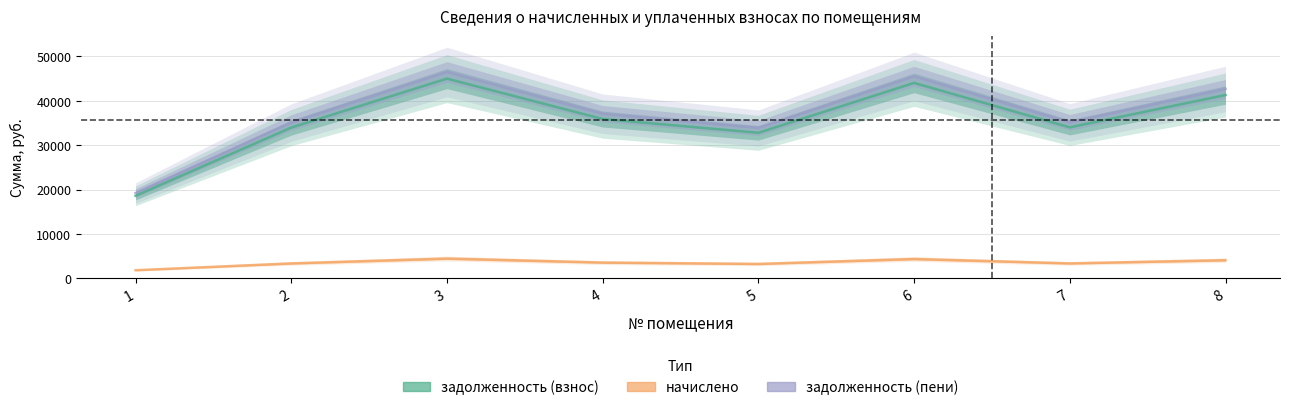

What is the total value across all series at 5?

69926.2